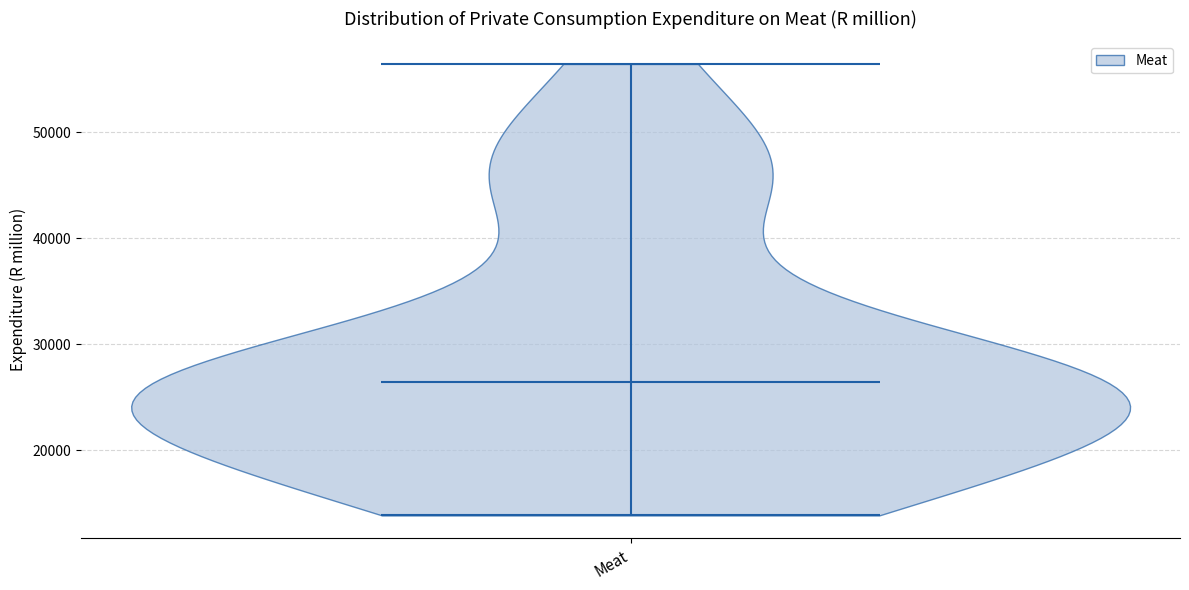

What is the lowest point the violin for Meat reaches on the y-axis? The values are not printed on the chart, so give them approximately, as read against the axis.

14000